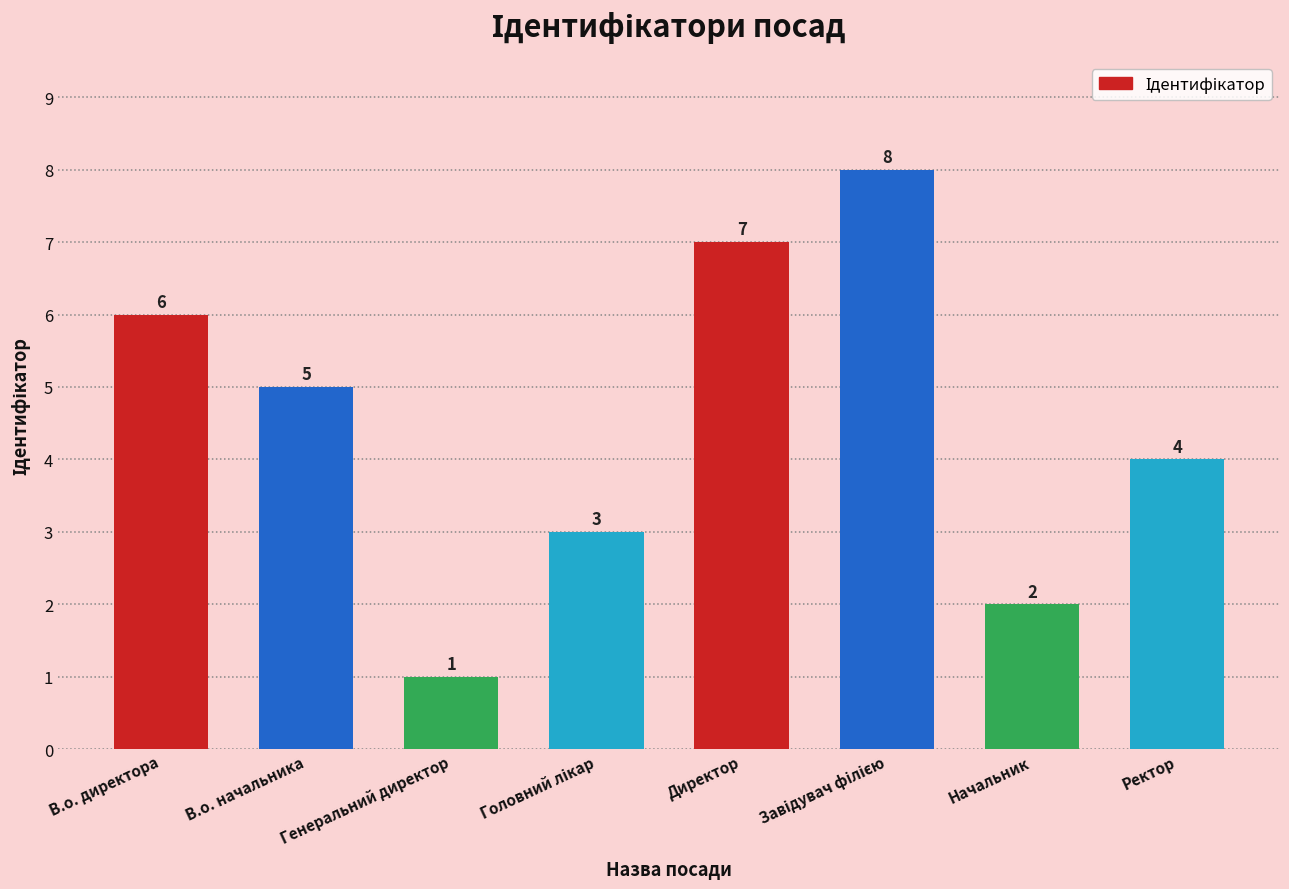

The chart shows a value of 5 at В.о. начальника. True or false?

True